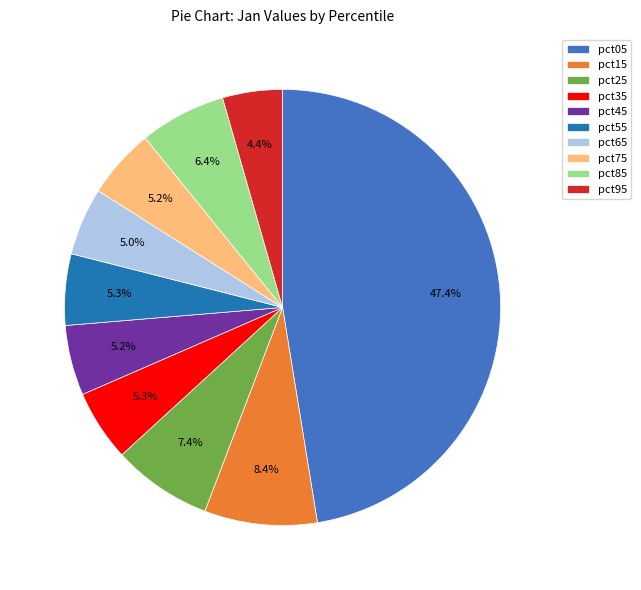

How many segments does this pie chart have?

10